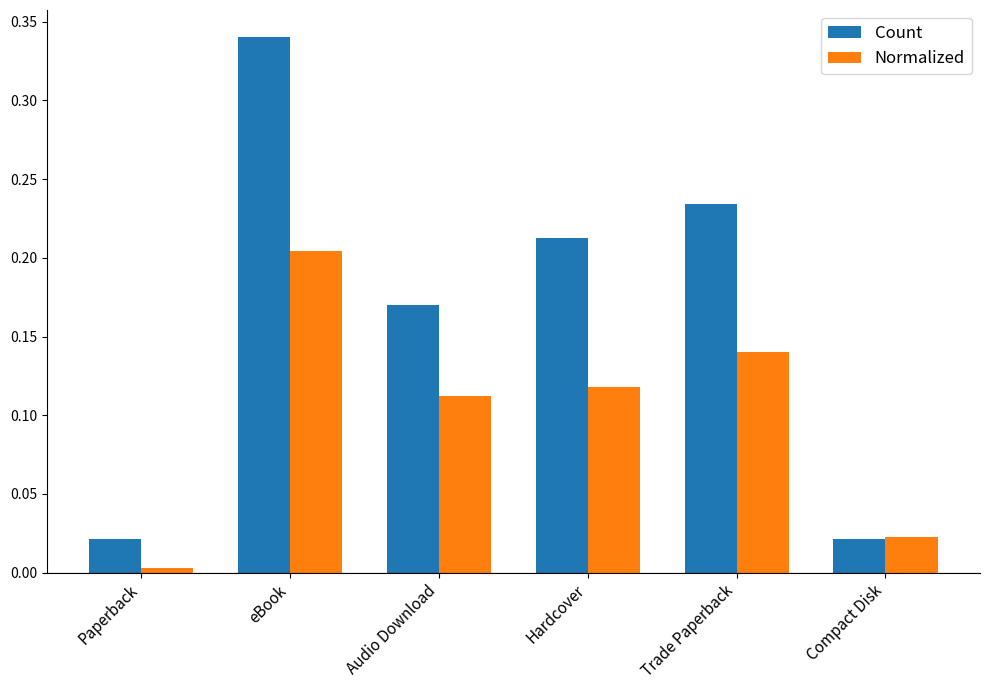

Which series has the widest spread of values?

Count